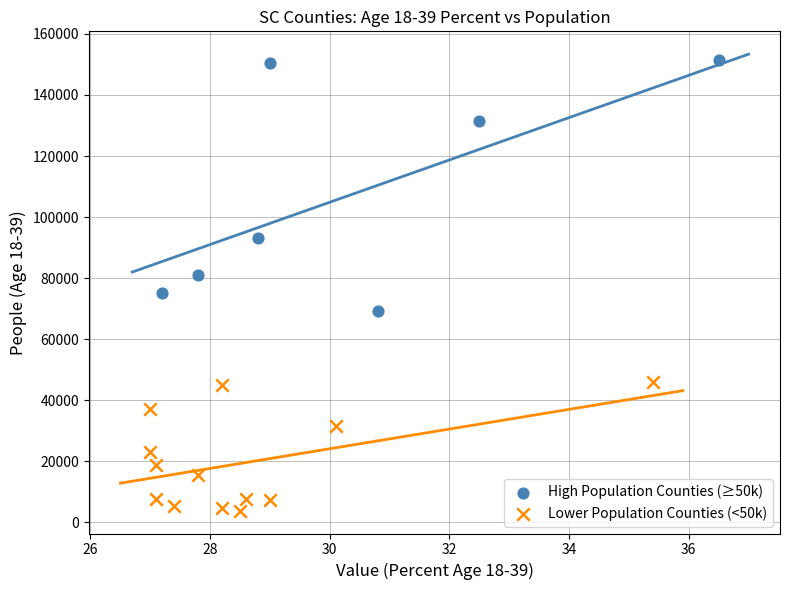

What are all the series names shown in the legend?

High Population Counties (≥50k), Lower Population Counties (<50k)